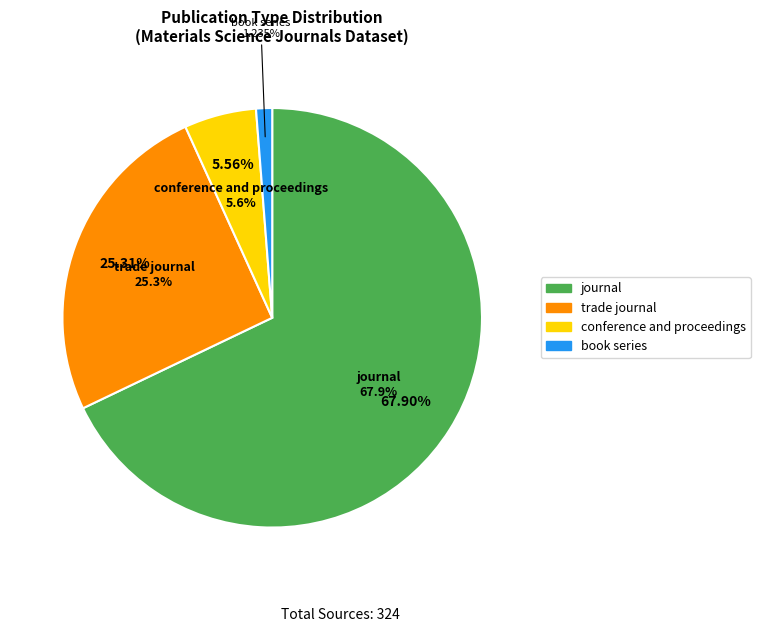

Which slice is the largest?

journal